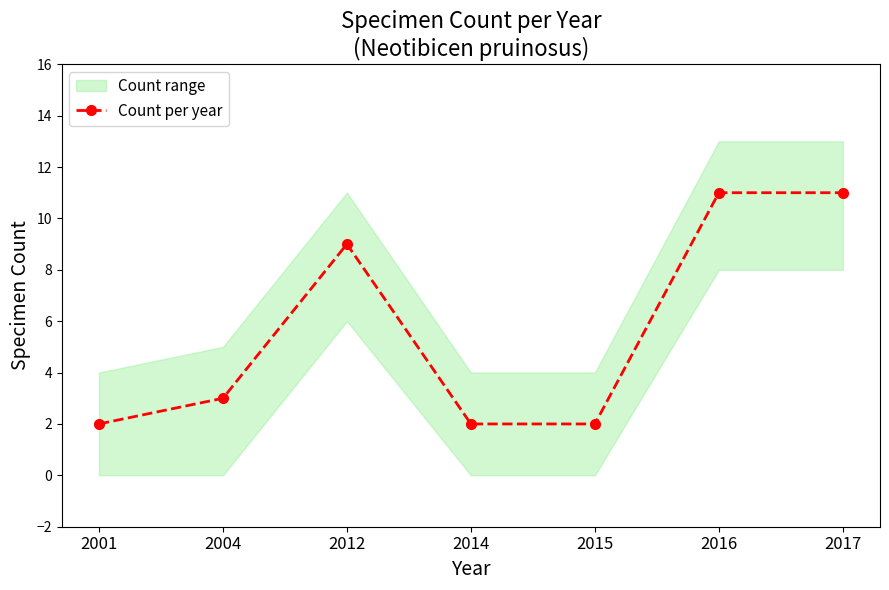

What is the value of the 6th point from the left?

11